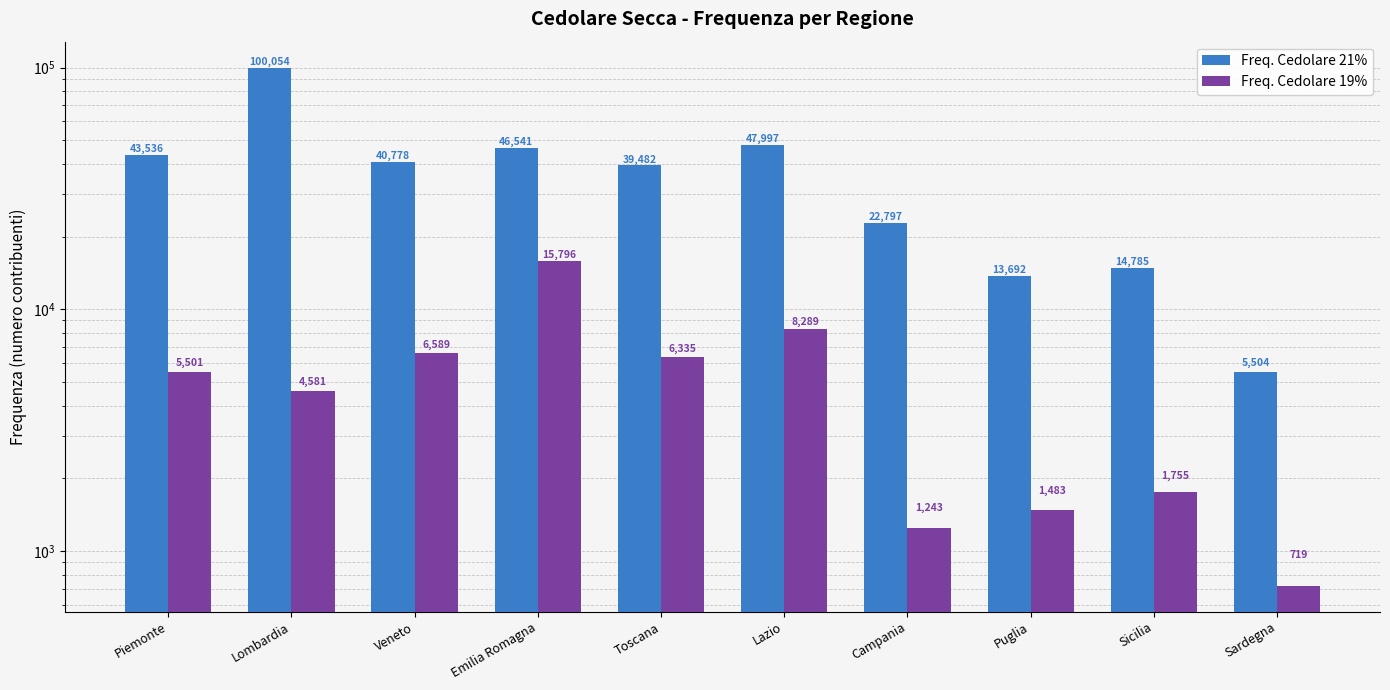

How many values in the Freq. Cedolare 19% series are below 5501?

5